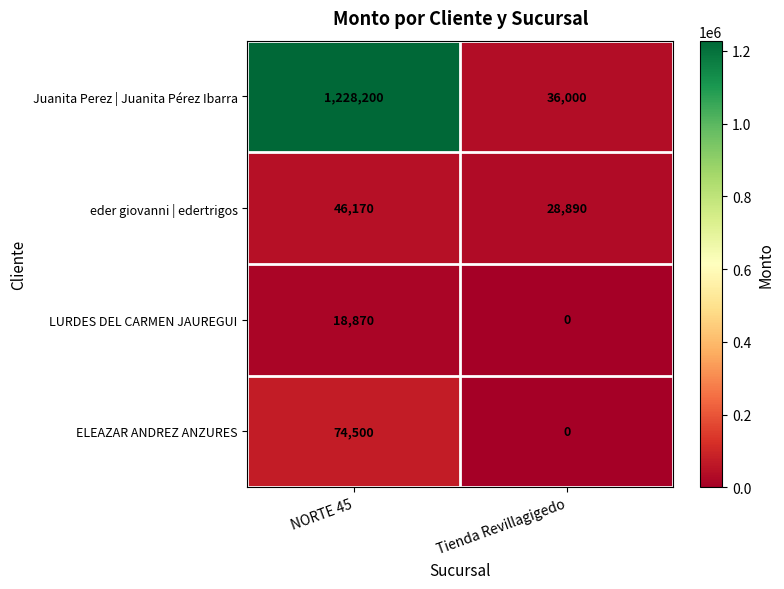

At NORTE 45, list the series in order from smallest to largest.

LURDES DEL CARMEN JAUREGUI, eder giovanni | edertrigos, ELEAZAR ANDREZ ANZURES, Juanita Perez | Juanita Pérez Ibarra